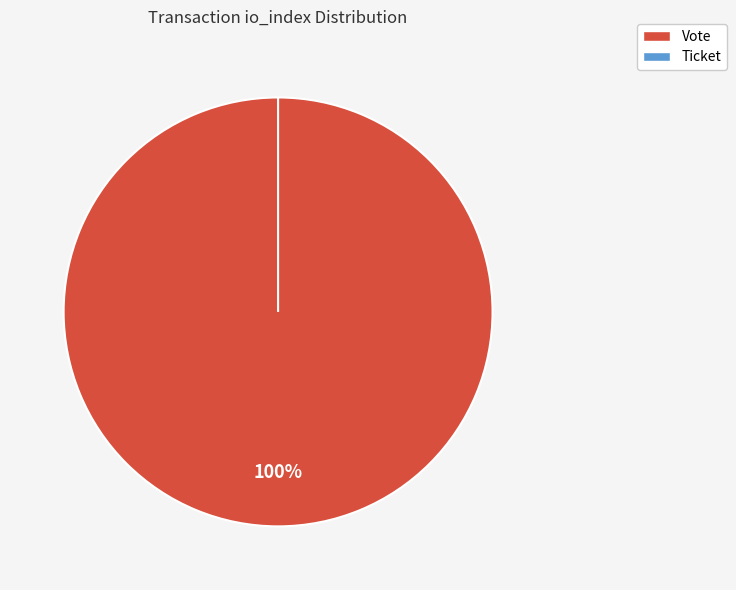

What is the largest slice in the pie chart?

Vote (io_index=1)